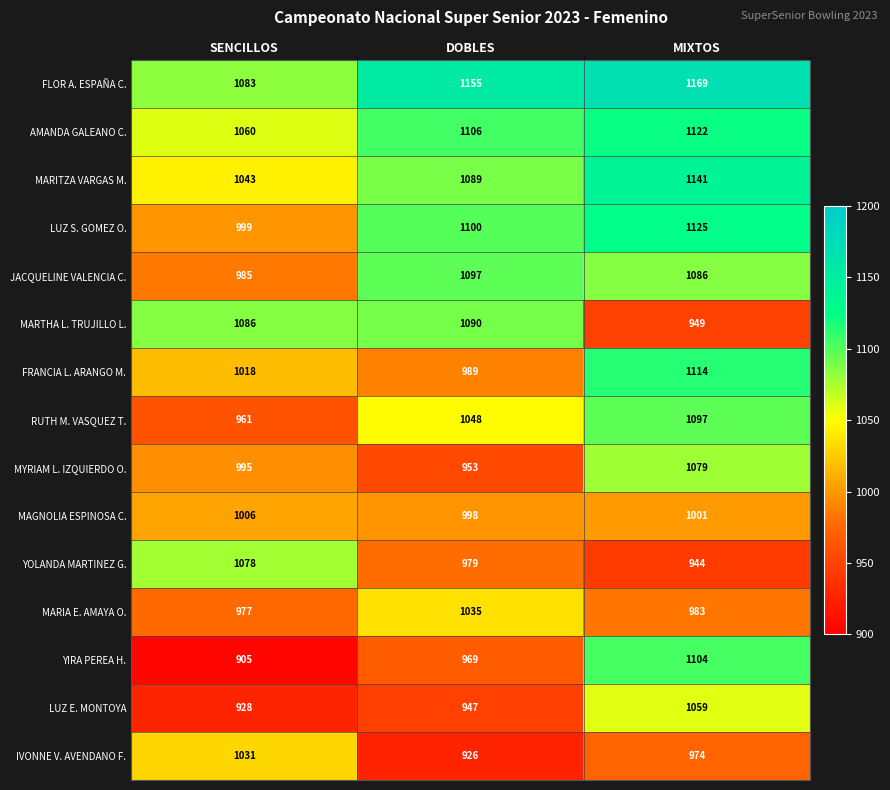

At SENCILLOS, list the series in order from smallest to largest.

YIRA PEREA H., LUZ E. MONTOYA, RUTH M. VASQUEZ T., MARIA E. AMAYA O., JACQUELINE VALENCIA C., MYRIAM L. IZQUIERDO O., LUZ S. GOMEZ O., MAGNOLIA ESPINOSA C., FRANCIA L. ARANGO M., IVONNE V. AVENDANO F., MARITZA VARGAS M., AMANDA GALEANO C., YOLANDA MARTINEZ G., FLOR A. ESPAÑA C., MARTHA L. TRUJILLO L.